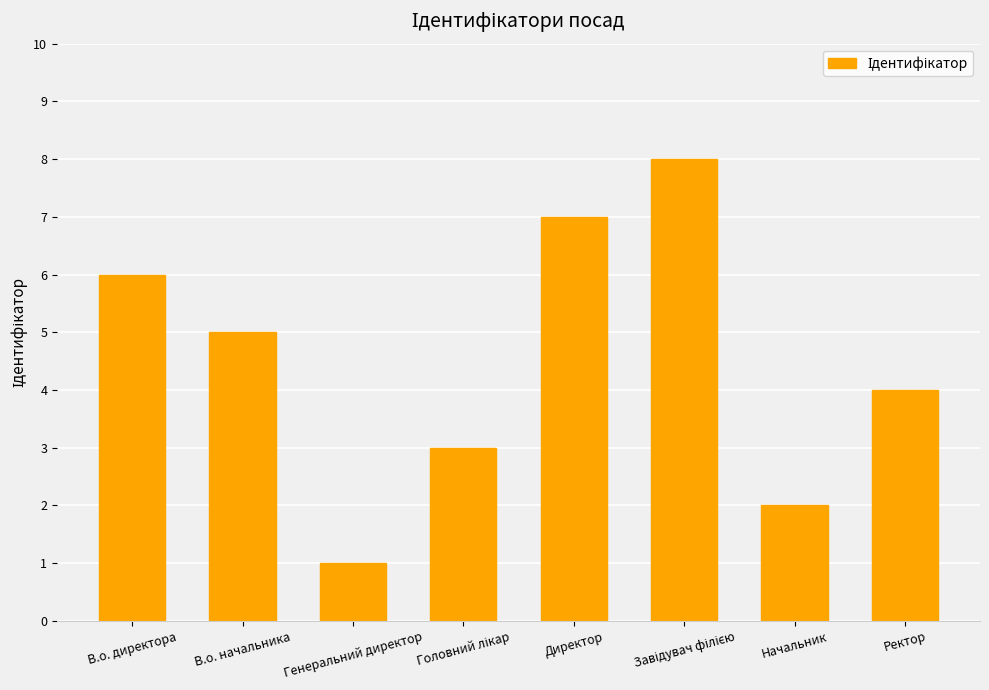

The value at В.о. начальника is 5. True or false?

True